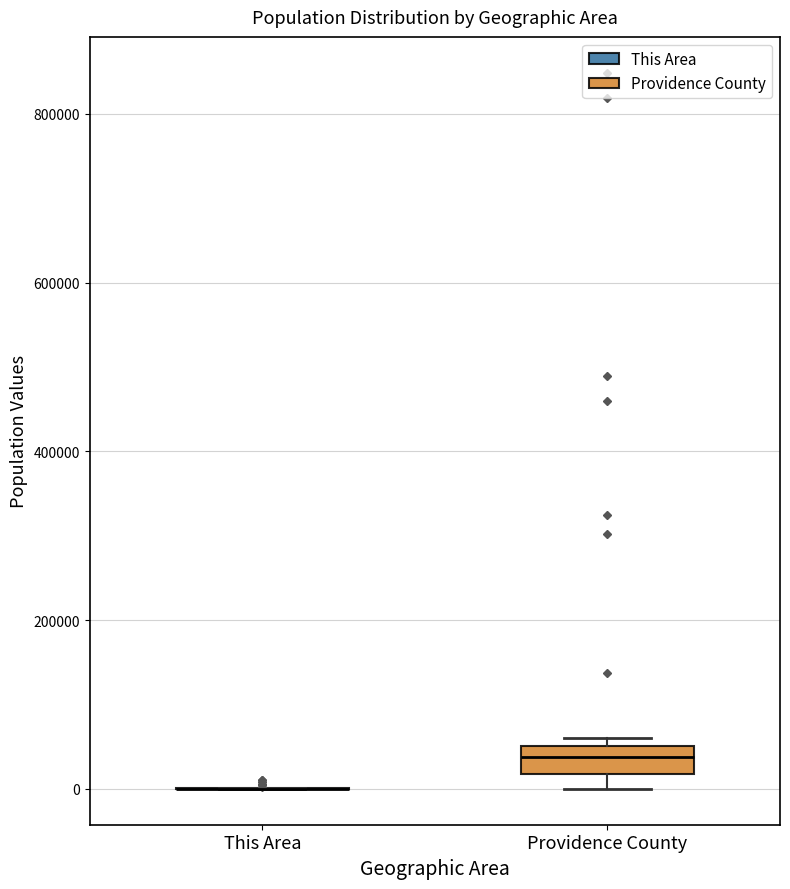

Where is the lower edge of the box for Providence County on the y-axis? The values are not printed on the chart, so give them approximately, as read against the axis.

20000